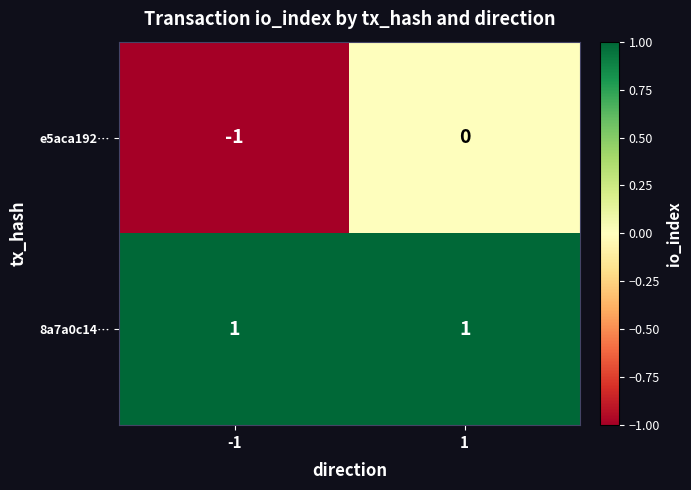

The e5aca192… series shows -1 at -1. True or false?

True